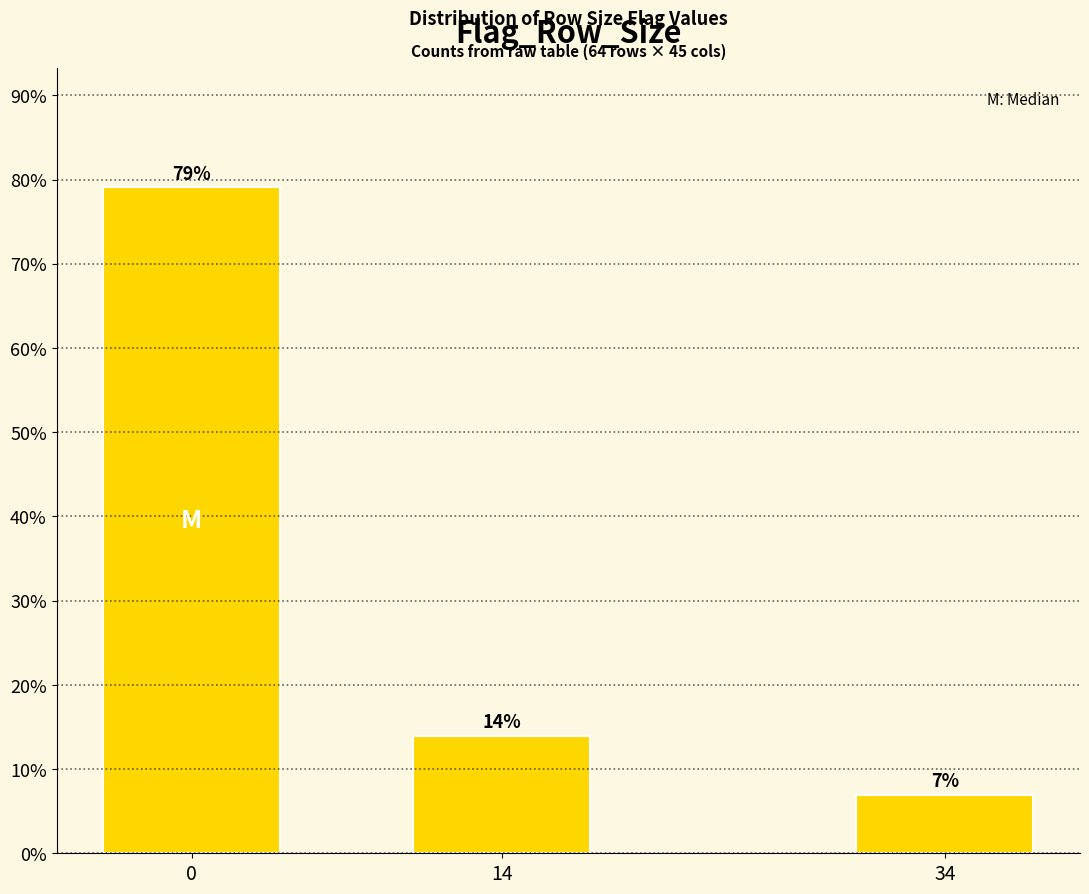

Between 34 and 14, which is larger?

14